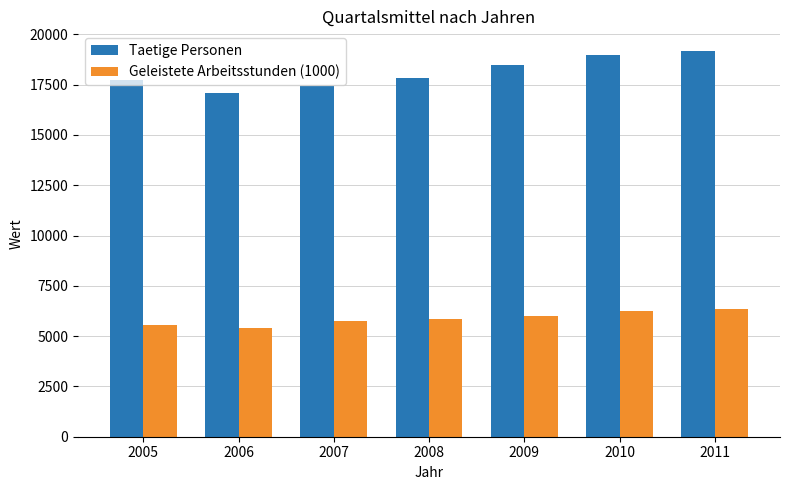

What is the difference between the second highest and minimum values in the Geleistete Arbeitsstunden (1000) series?

846